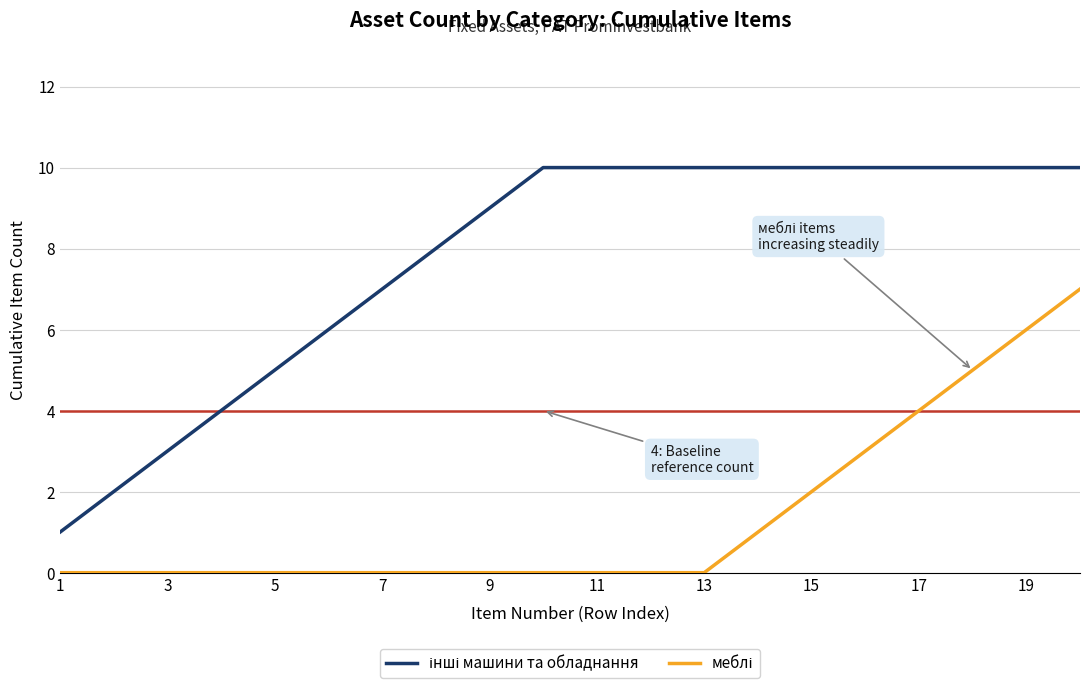

What is the greatest value displayed?

10